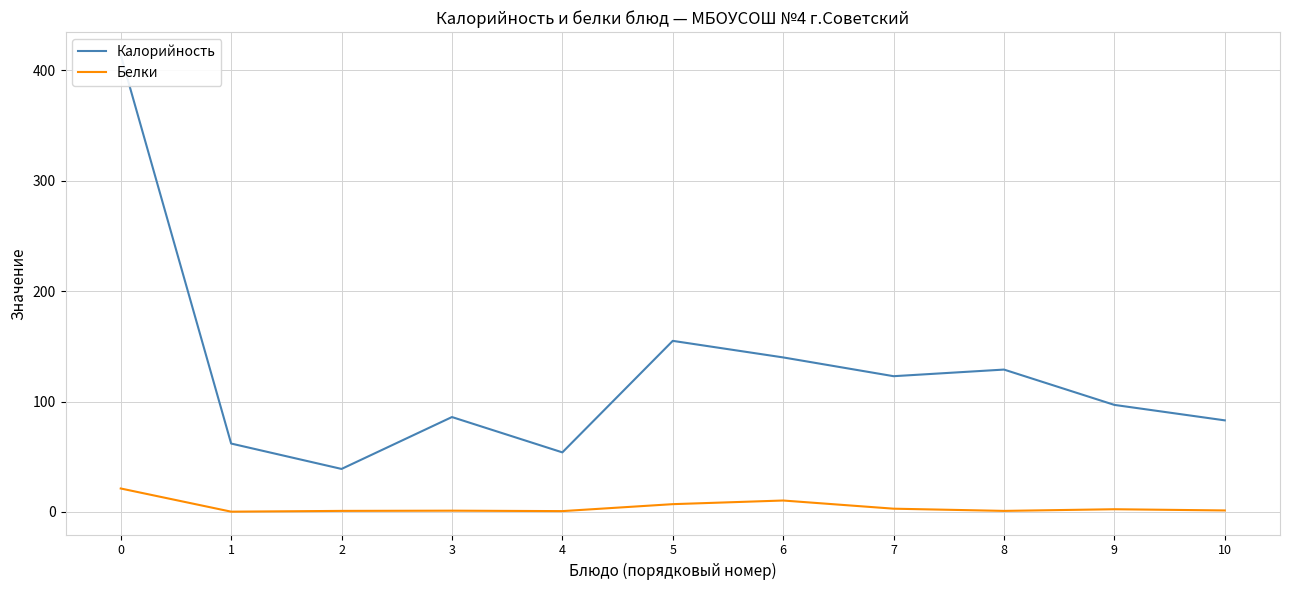

At which category does the chart reach its minimum across all series?

1